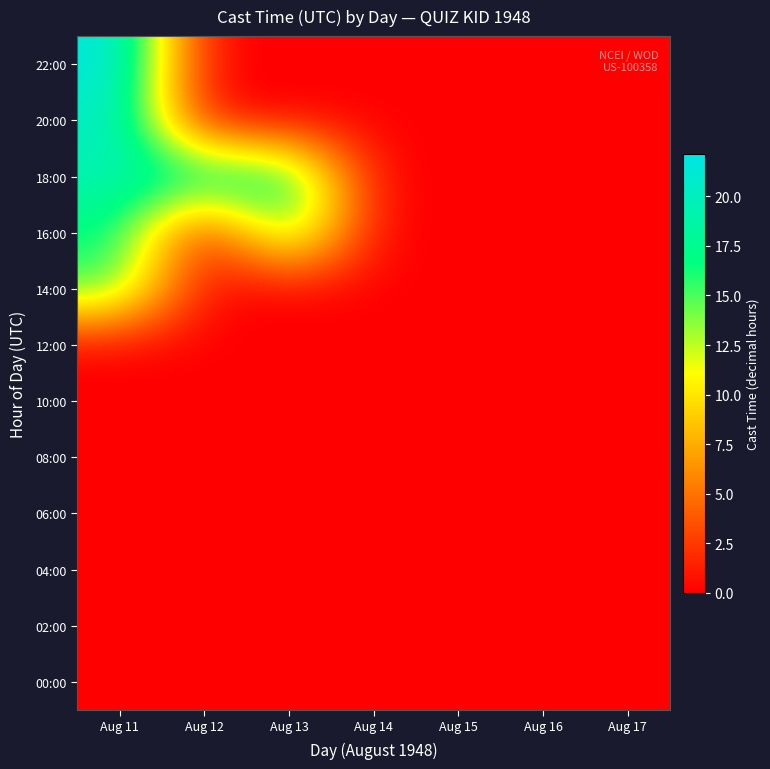

Which category has the lowest value across all series?

Aug 11